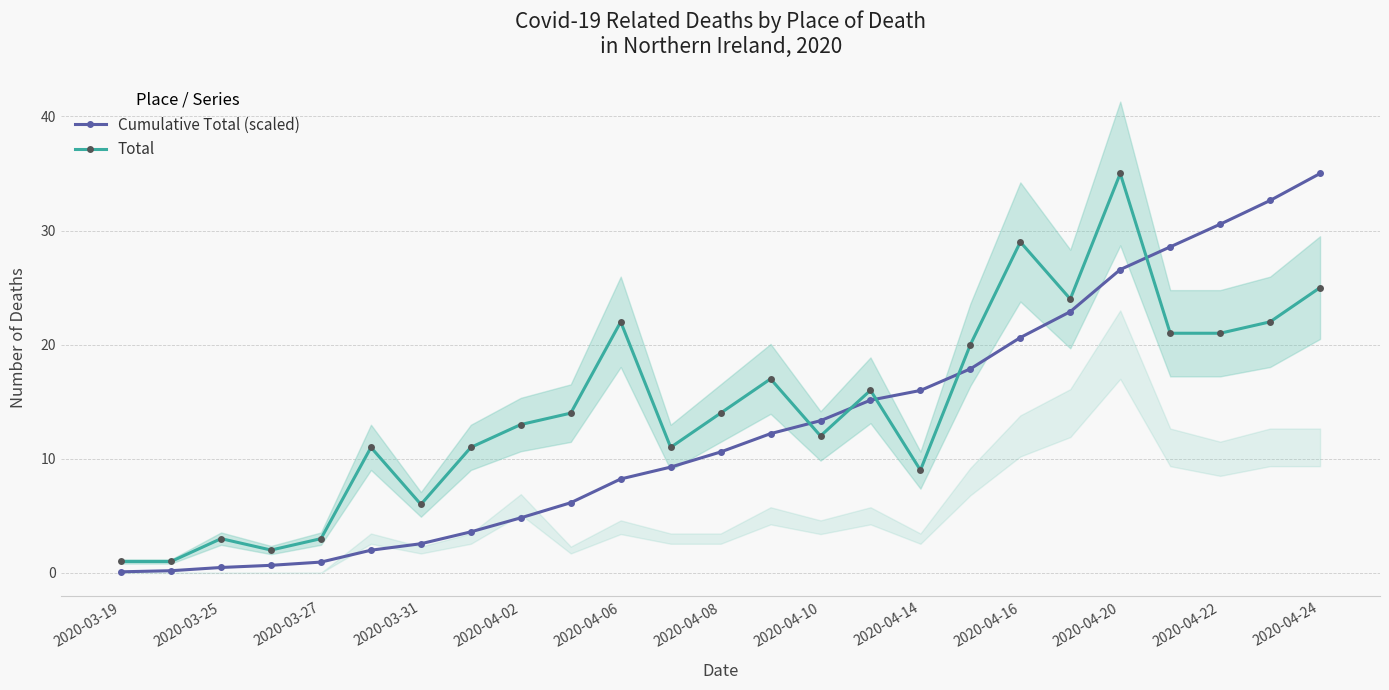

At which category does Total reach its first local peak?

2020-03-25